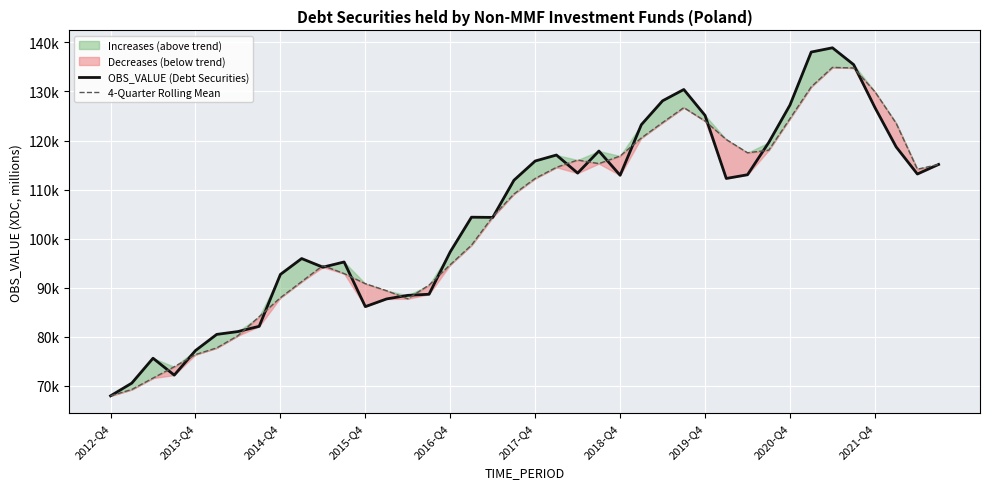

Is it true that 4-Quarter Rolling Mean equals 126296.9 at 2021-Q4?

False